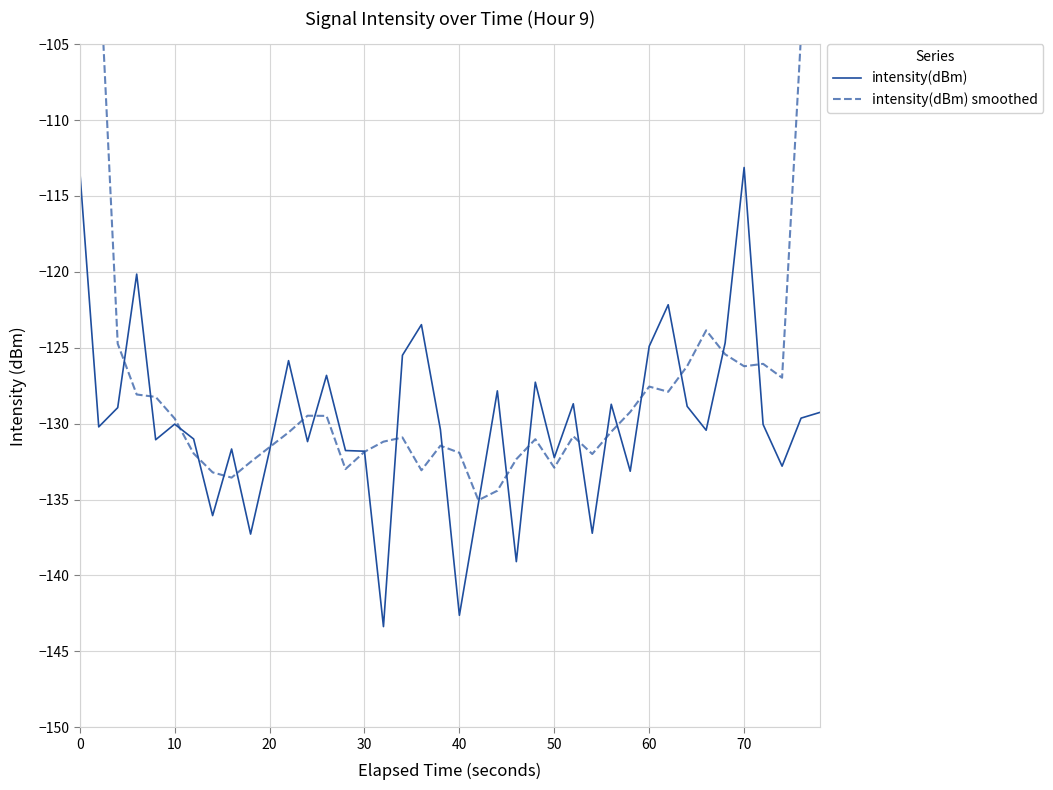

The value of intensity(dBm) at 50 is -82.3. True or false?

False